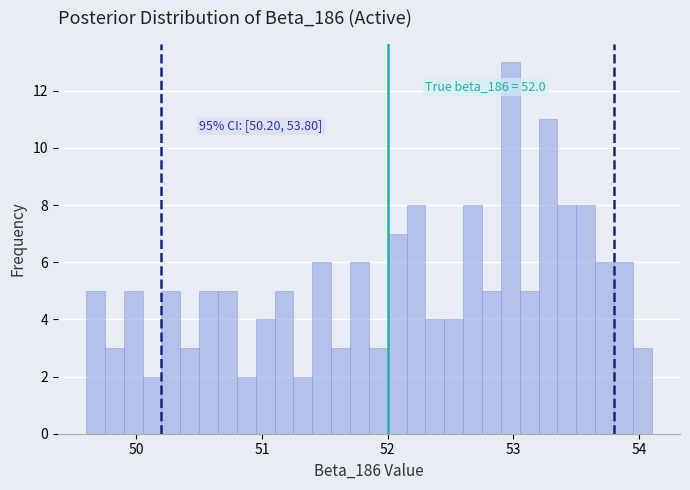

Around what value on the x-axis is the tallest bar? Give the approximate position of its centre, as read against the axis.

53.0